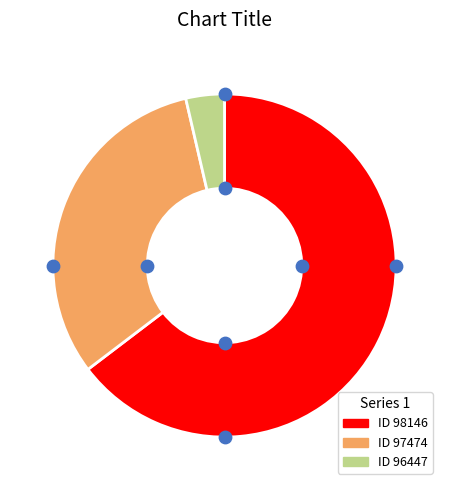

Is it true that 97474 is 32% of the pie?

True